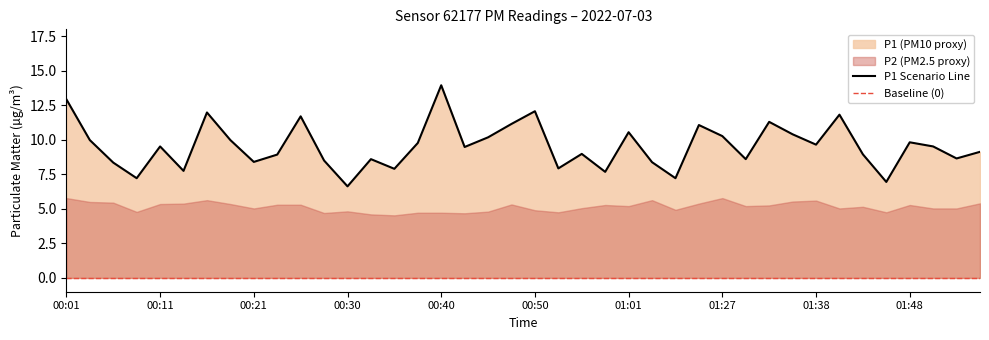

List the labels in order of value, smallest first.

00:30, 01:45, 00:08, 01:06, 00:58, 00:13, 00:35, 00:53, 00:06, 01:03, 00:21, 00:28, 00:33, 01:30, 01:53, 00:23, 01:43, 00:56, 01:55, 00:43, 00:11, 01:50, 01:38, 00:38, 01:48, 00:03, 00:18, 00:45, 01:27, 01:35, 01:01, 01:08, 00:48, 01:33, 00:25, 01:41, 00:16, 00:50, 00:01, 00:40